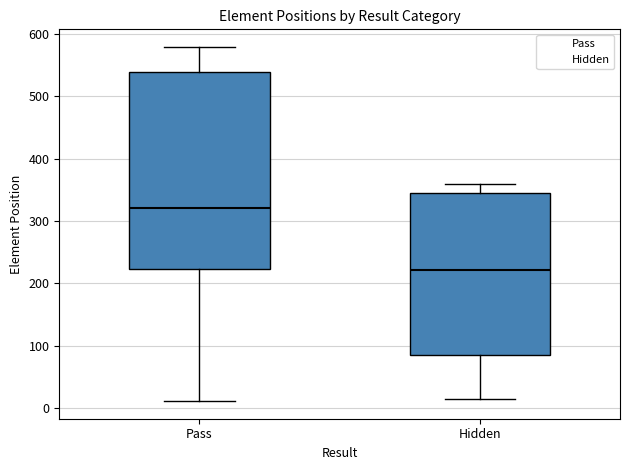

Reading left to right, transcribe this box plot: for each box, give where its median line is, the range the box spans, and where its two whiskers end, as read against the y-axis. The values are not printed on the chart, so give them approximately, as read against the axis.

Pass: median 320, box 220 to 540, whiskers 10 to 580
Hidden: median 220, box 80 to 350, whiskers 10 to 360